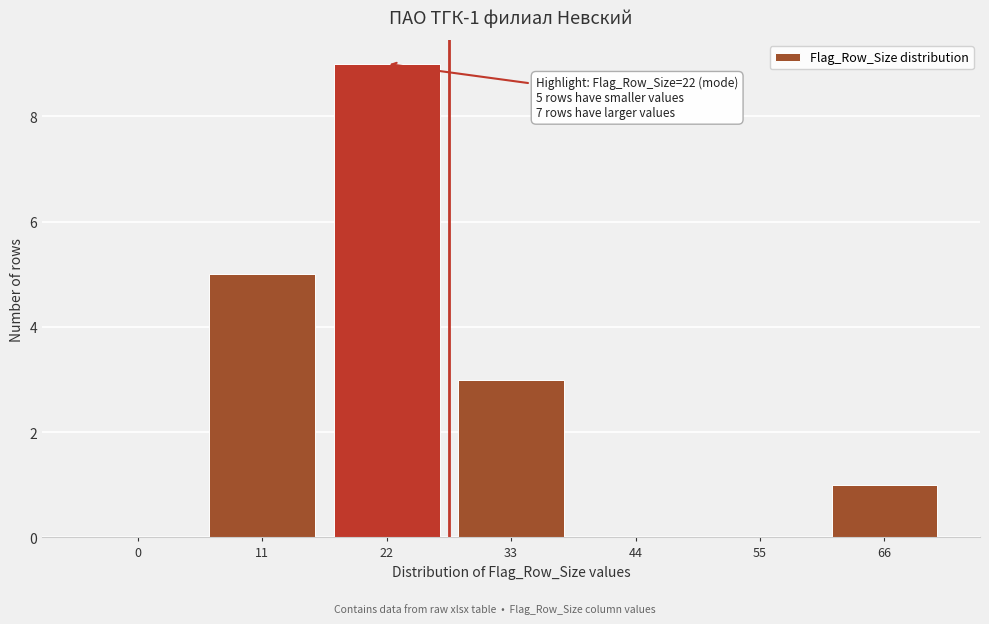

Reading left to right, what are all the values shown in this chart?

0=0	11=5	22=9	33=3	44=0	55=0	66=1